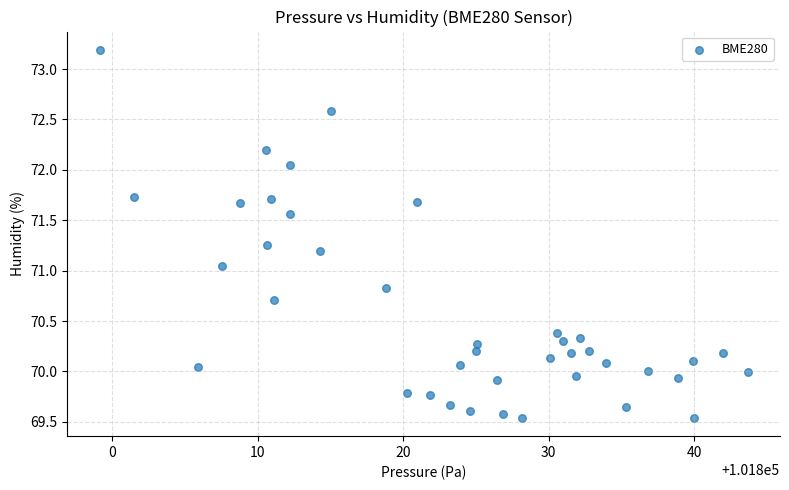

What is the range of X values (max minus min)?

44.5